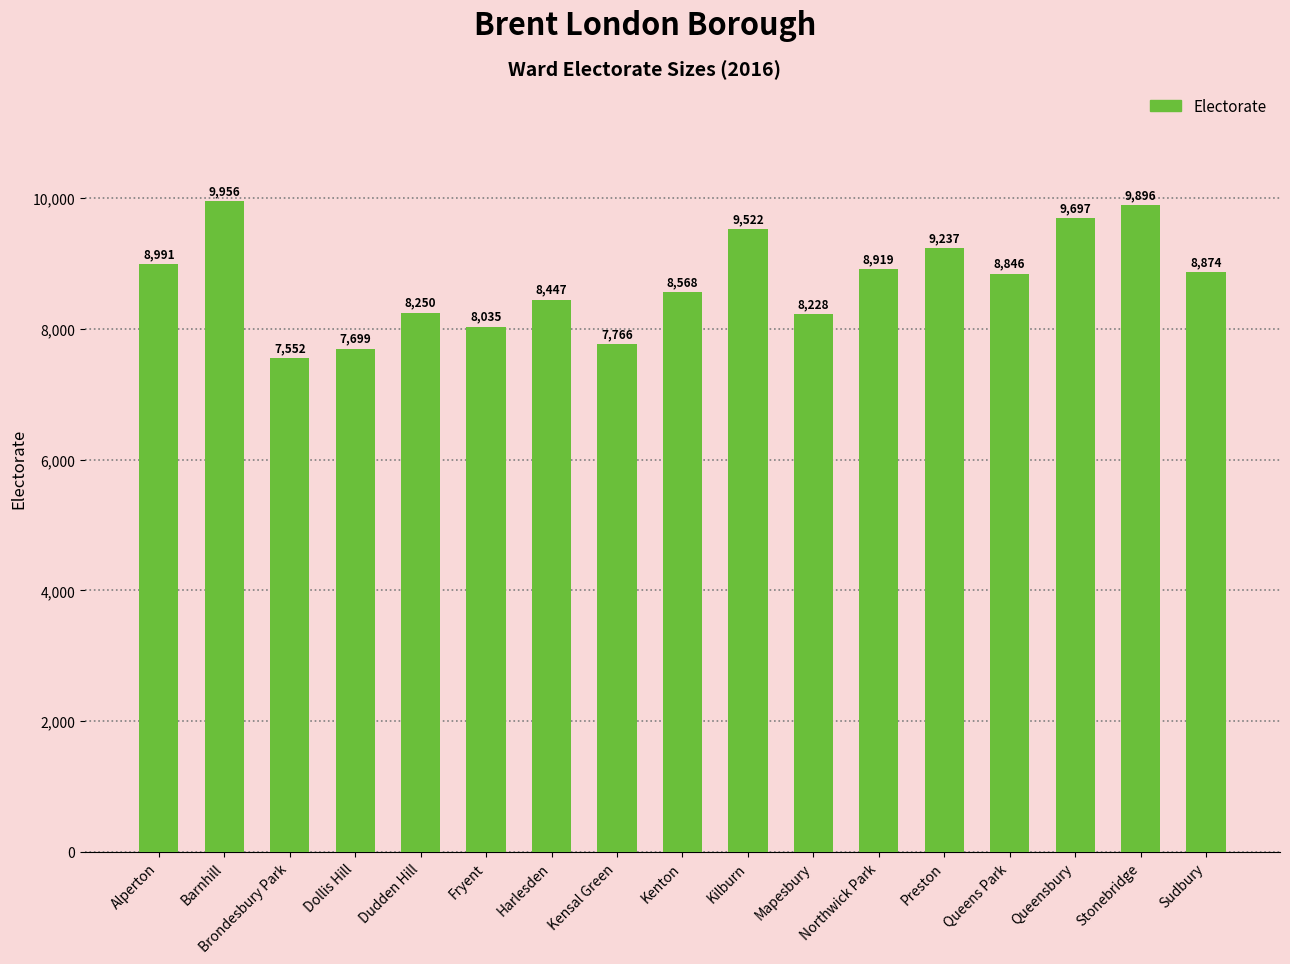

Which has a higher value, Kenton or Stonebridge?

Stonebridge